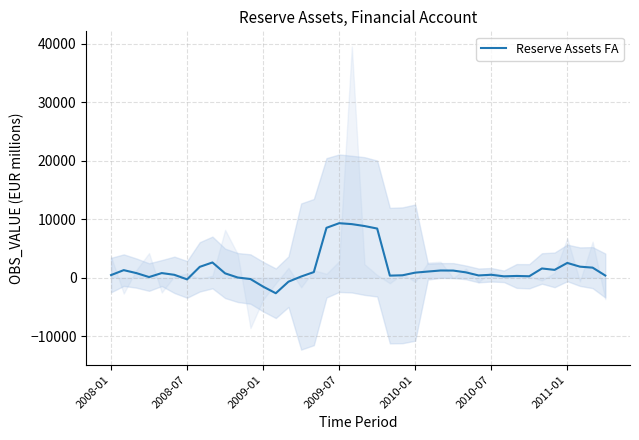

The chart shows a value of 2604.4 at 8. True or false?

True